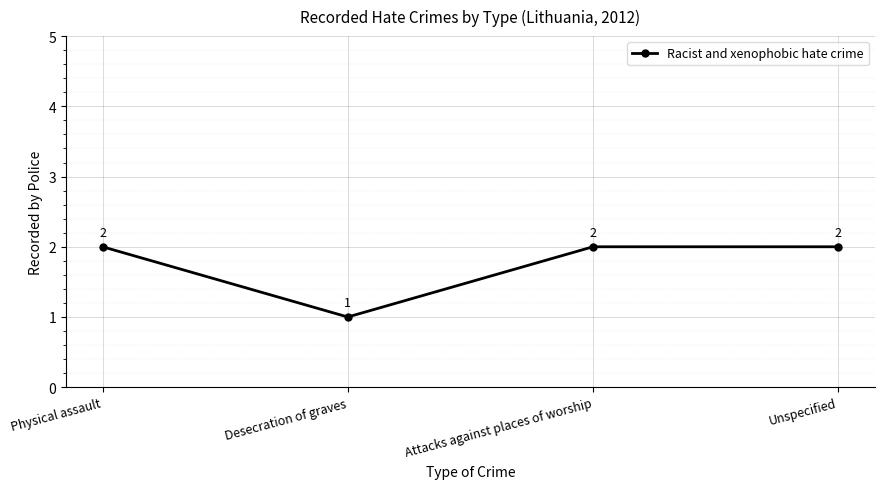

What position from the left is Attacks against places of worship?

3